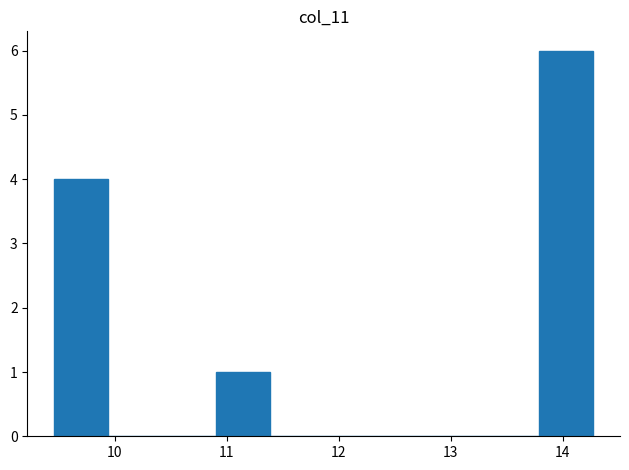

Reading left to right, transcribe this chart: for each bar, give the range it covers on the x-axis and its height. Neither the bar edges nor the heights are printed on the chart, so give them approximately, as read against the axes.

9.5 to 9.9: 4
9.9 to 10.4: 0
10.4 to 10.9: 0
10.9 to 11.4: 1
11.4 to 11.9: 0
11.9 to 12.3: 0
12.3 to 12.8: 0
12.8 to 13.3: 0
13.3 to 13.8: 0
13.8 to 14.3: 6